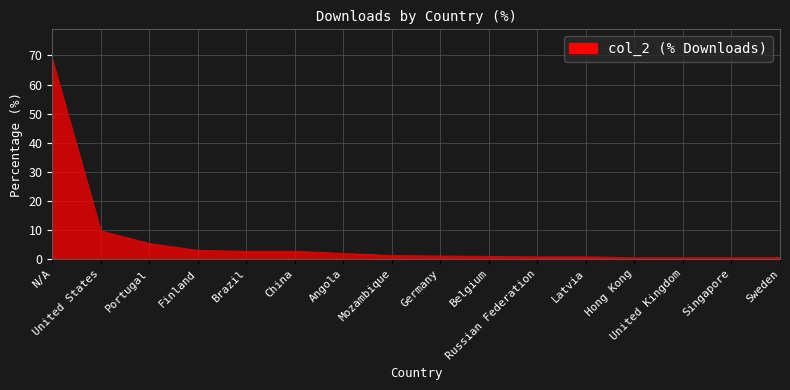

What is the average value?

6.1